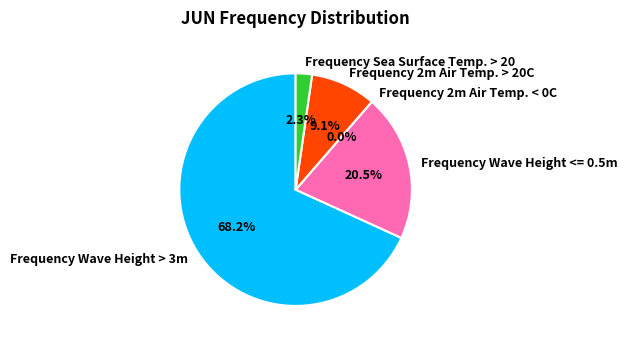

How much of the chart is everything except Frequency 2m Air Temp. > 20C?

90.9%